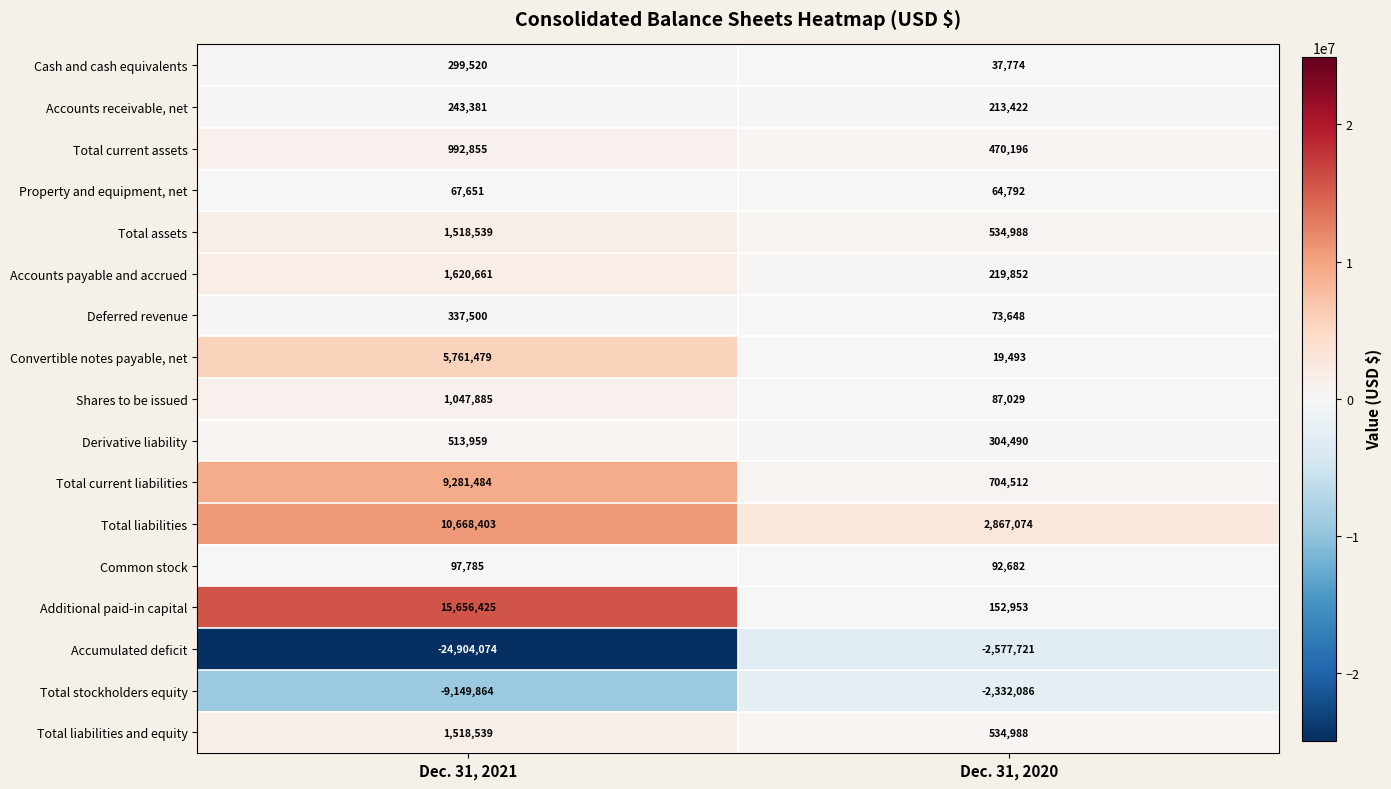

What is the average value of the Cash and cash equivalents series?

168647